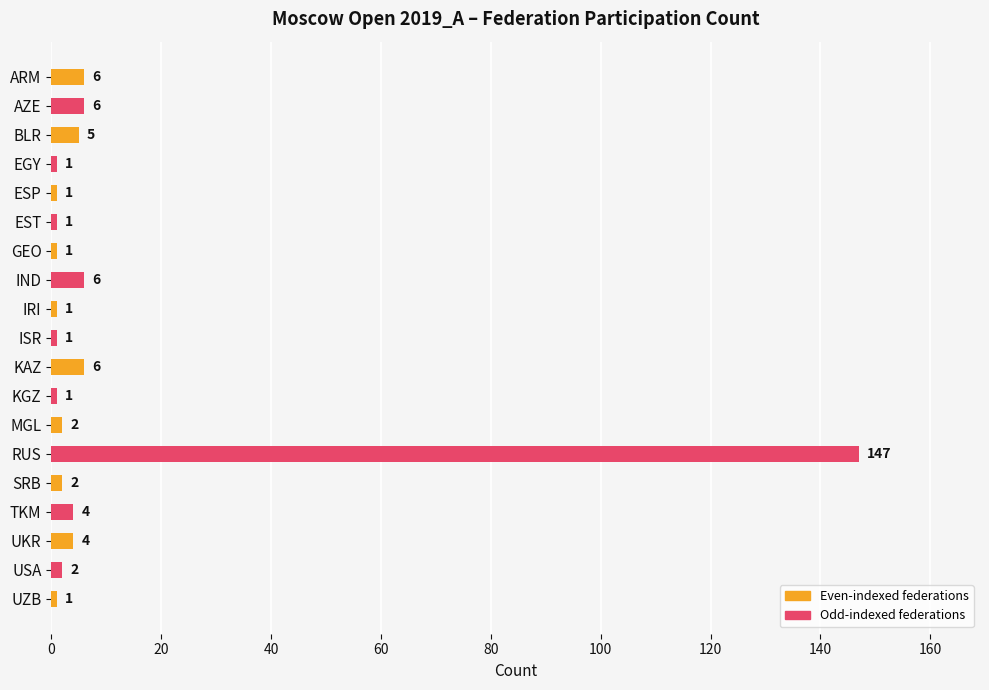

The value at USA is 2. True or false?

True